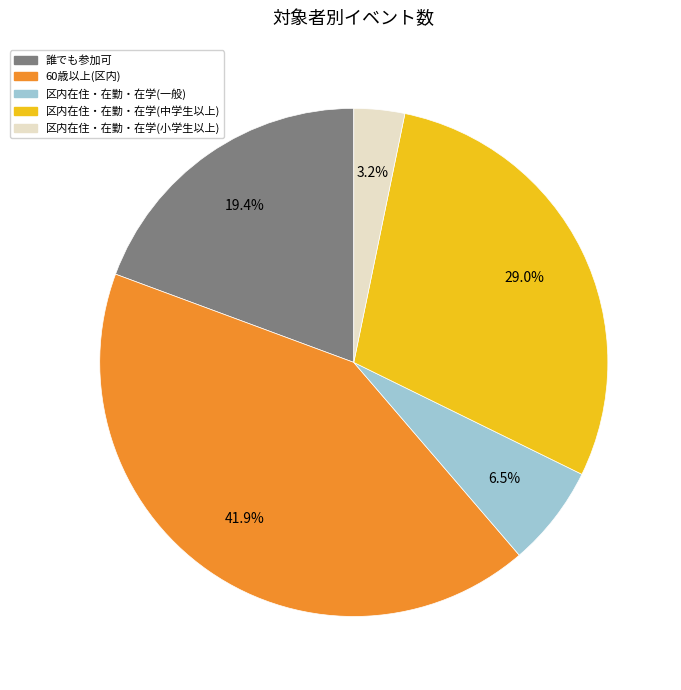

Does 区内在住・在勤・在学(小学生以上) account for over 50% of the chart?

No